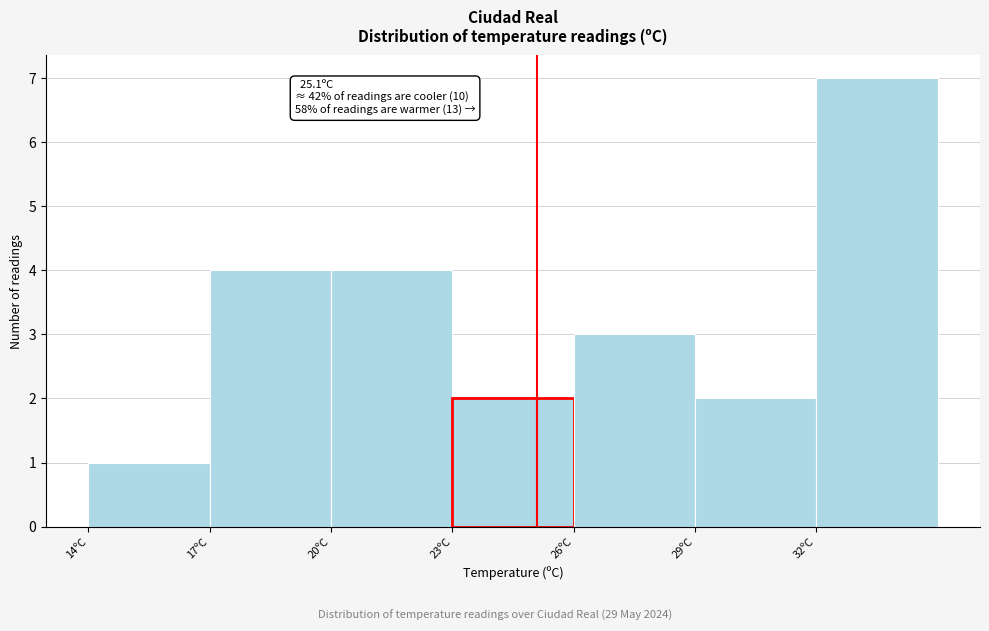

Over which range of the x-axis is the bar tallest?

32 to 35